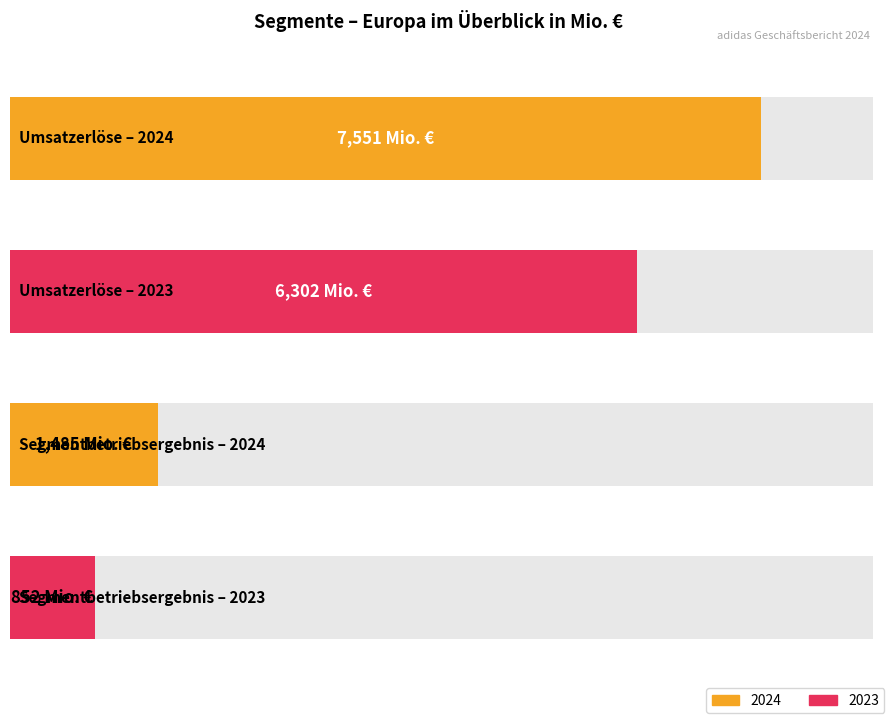

The value of 2024 at Umsatzerlöse is 12871. True or false?

False